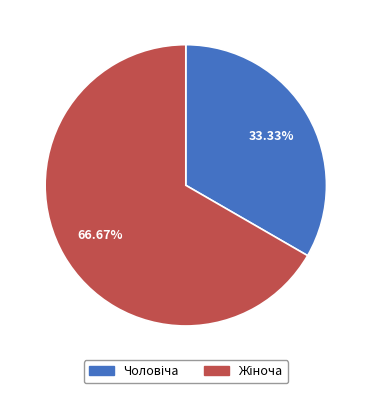

Is there a majority slice in this chart?

Yes